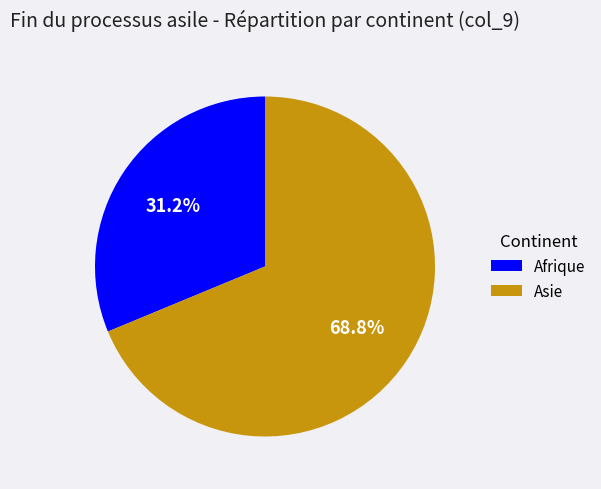

Which category has the smallest portion of the pie?

Afrique